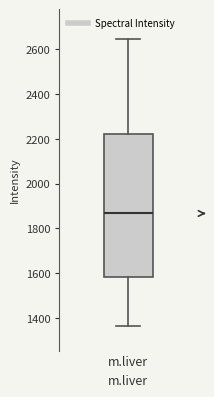

Where does the median line of the box for m.liver sit on the y-axis? The values are not printed on the chart, so give them approximately, as read against the axis.

1860